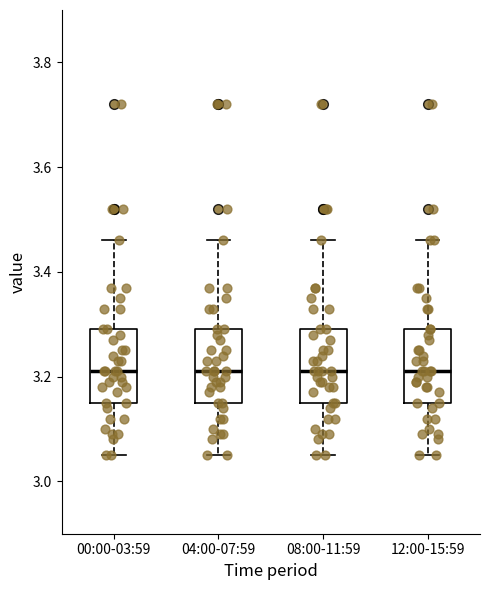

Where does the median line of the box for 04:00-07:59 sit on the y-axis? The values are not printed on the chart, so give them approximately, as read against the axis.

3.22